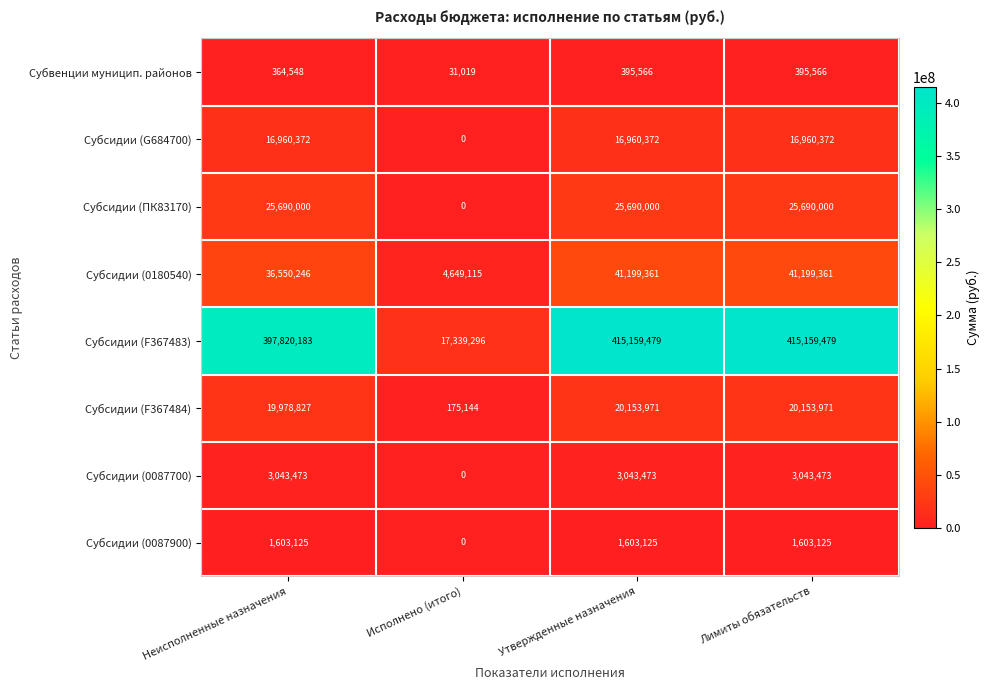

List the series in order of their peak value, lowest first.

Субвенции муницип. районов, Субсидии (0087900), Субсидии (0087700), Субсидии (G684700), Субсидии (F367484), Субсидии (ПК83170), Субсидии (0180540), Субсидии (F367483)